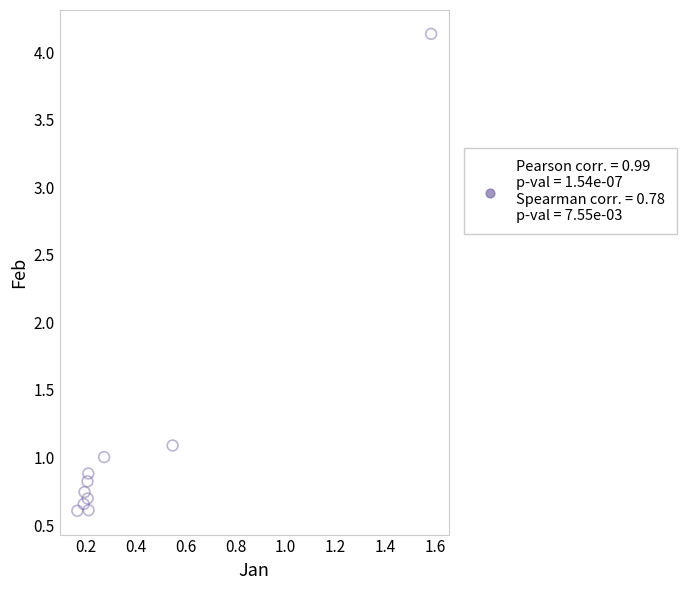

What Y value in the scatter plot is closest to 2?

1.1